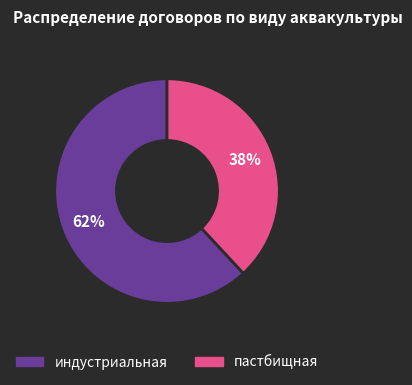

Count the number of slices in the pie.

2